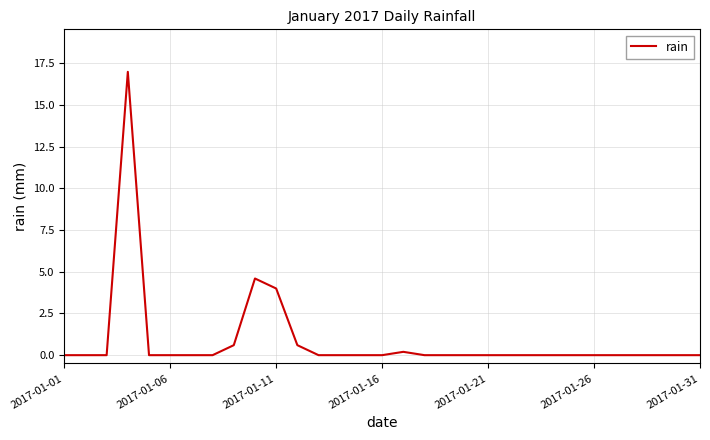

Is this an area chart (filled region under the line)?

No